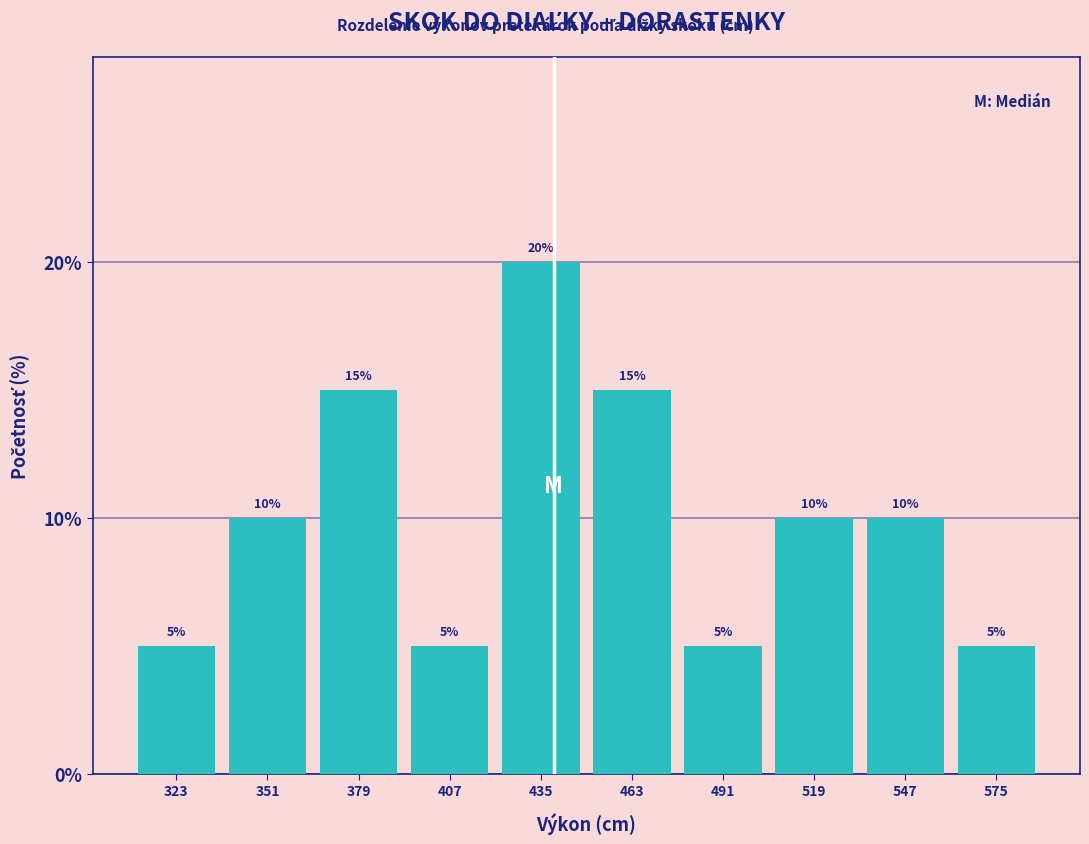

Which range on the x-axis has the tallest bar?

420 to 450